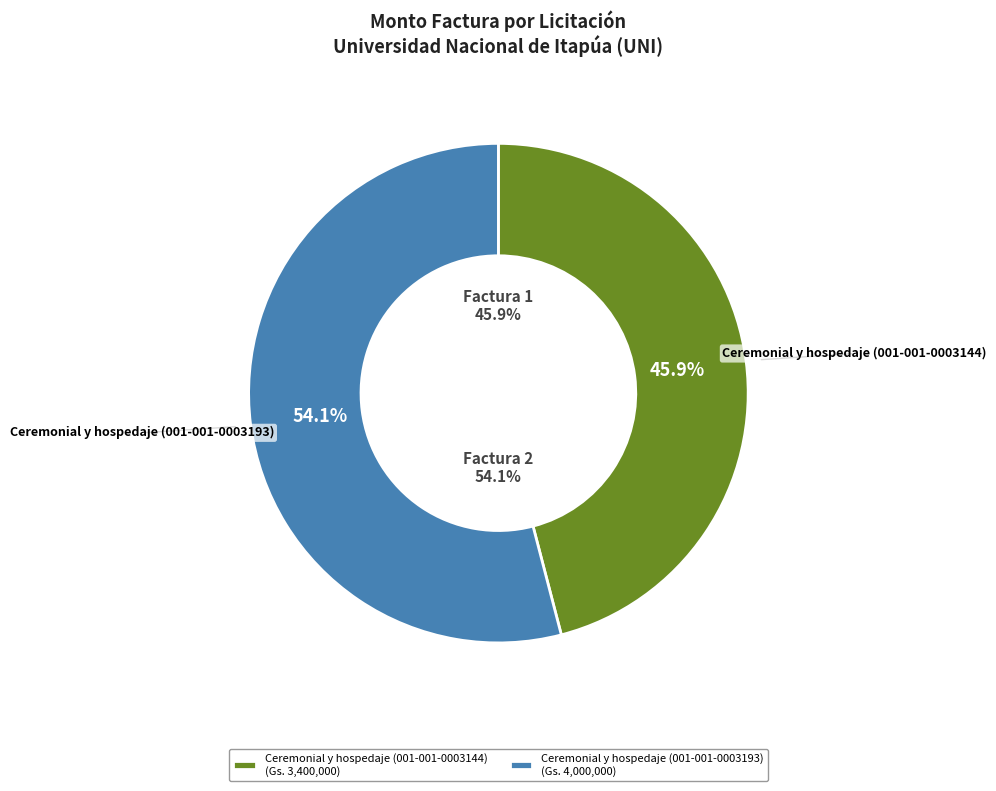

What is the total percentage of Ceremonial y hospedaje (001-001-0003193) and Ceremonial y hospedaje (001-001-0003144)?

100.0%